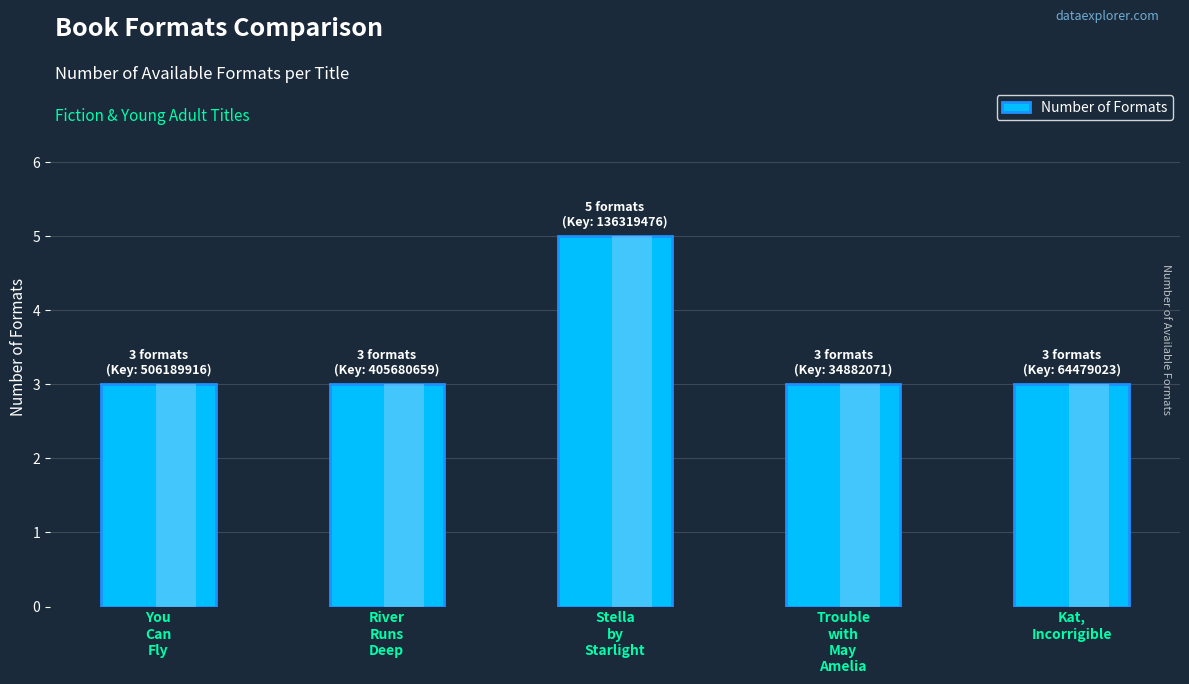

What is the sum of all values?

17